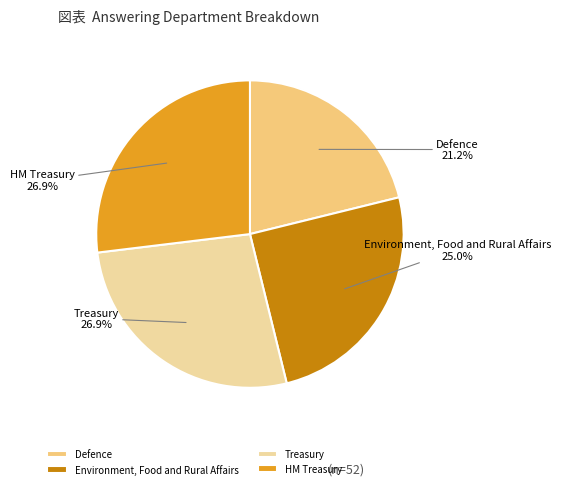

To the nearest percent, what is the difference between the largest and smallest slice percentages?

6%